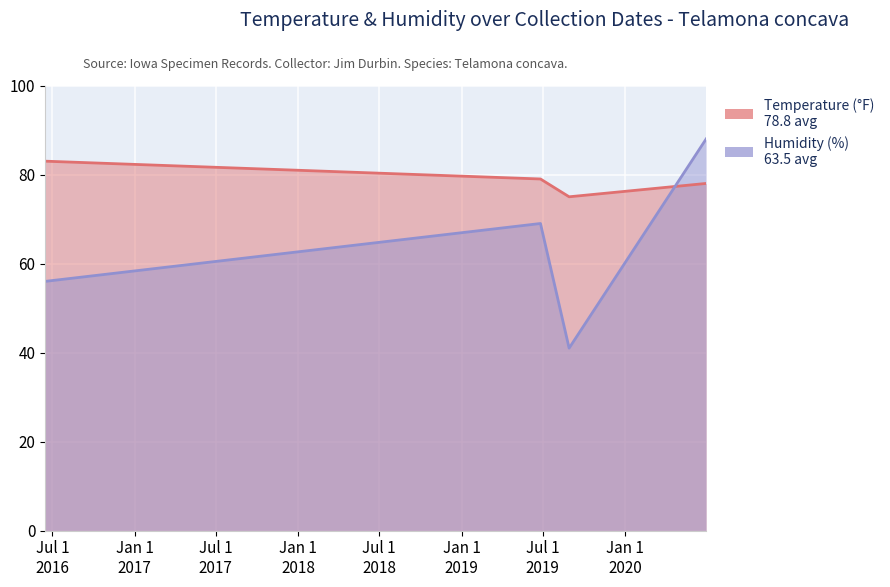

What is the label of the 5th point from the left?

2020-06-30